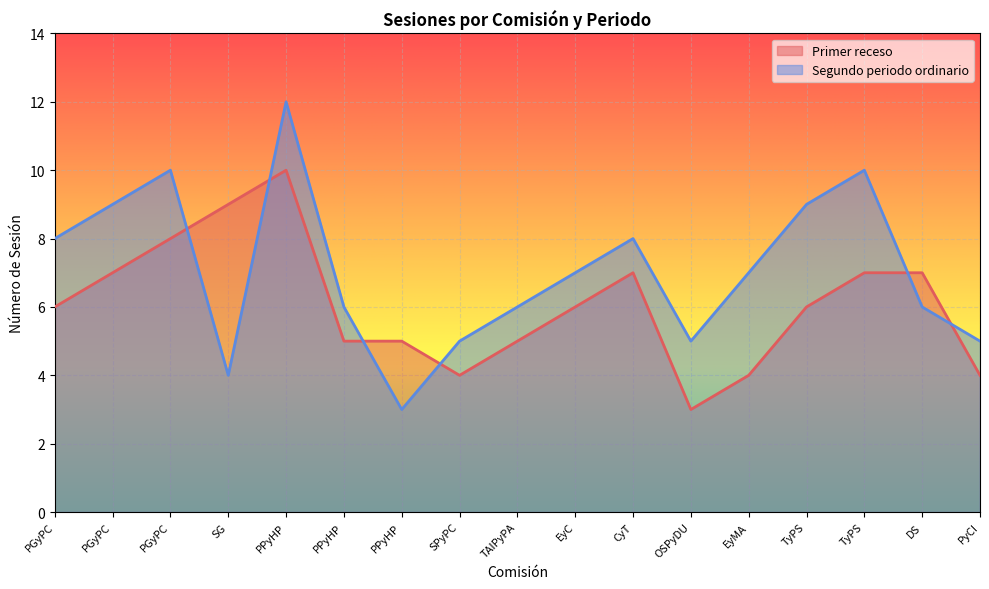

Rank the series at EyMA from lowest to highest value.

Primer receso, Segundo periodo ordinario